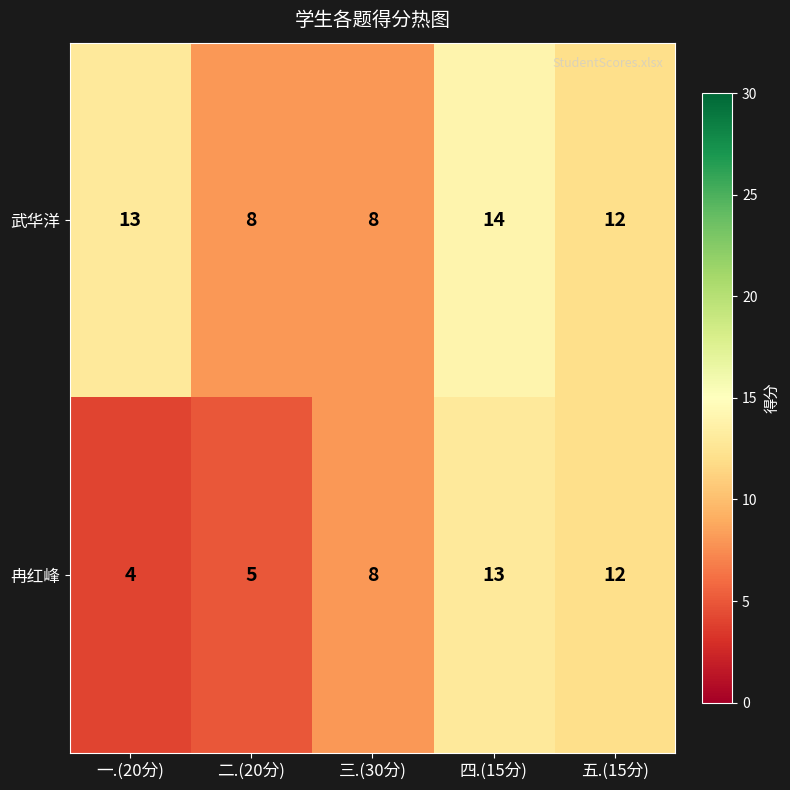

What is the average value of the 冉红峰 series?

8